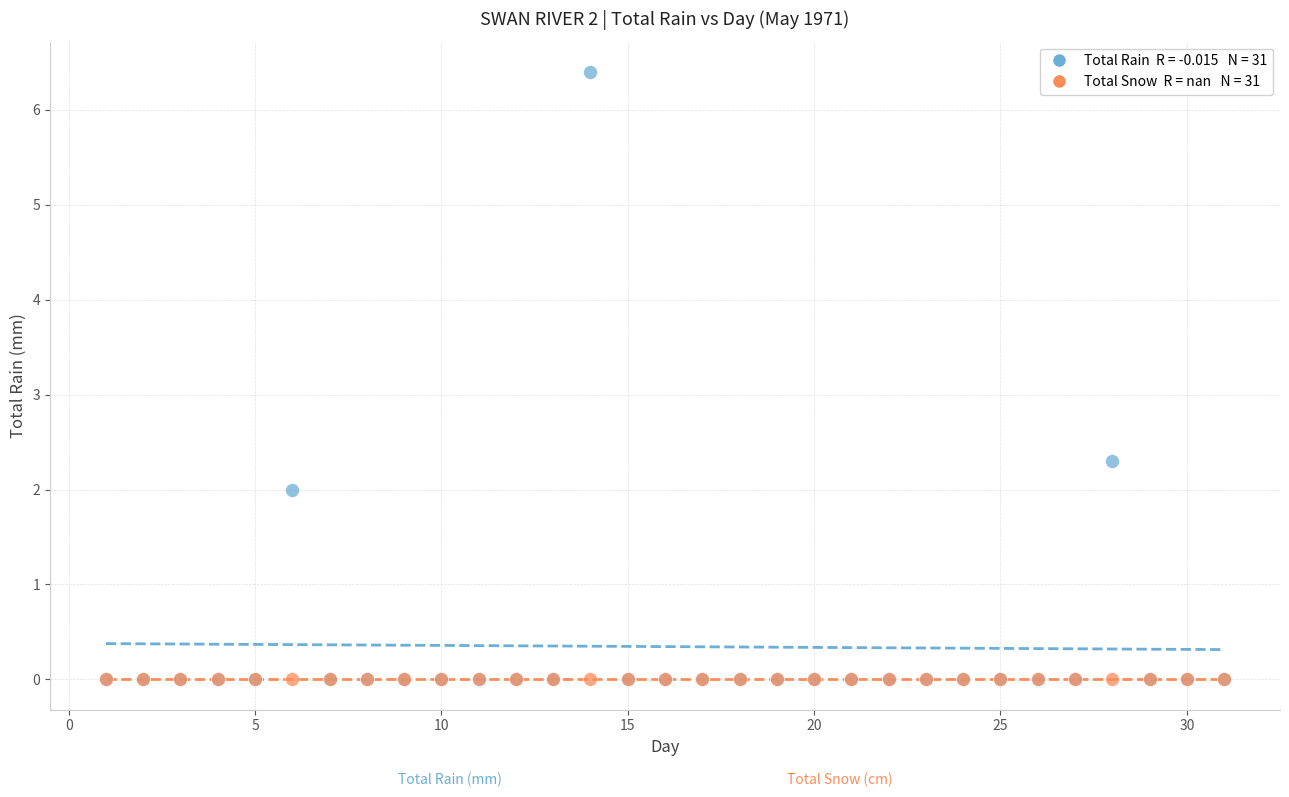

Across all series, what Y value is closest to 3?

2.3